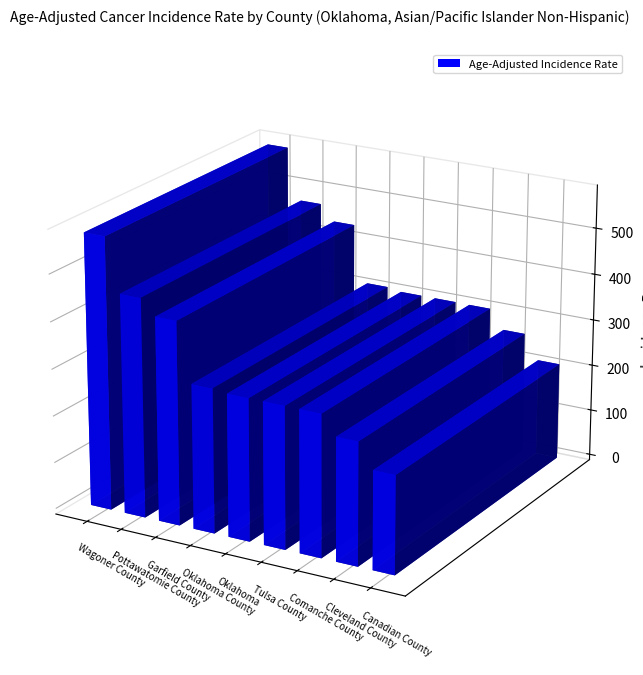

Reading left to right, extract all data points from this chart.

Wagoner County=580.6	Pottawatomie County=467.5	Garfield County=433.7	Oklahoma County=308.5	Oklahoma=303.2	Tulsa County=303.1	Comanche County=302.6	Cleveland County=261.4	Canadian County=208.9